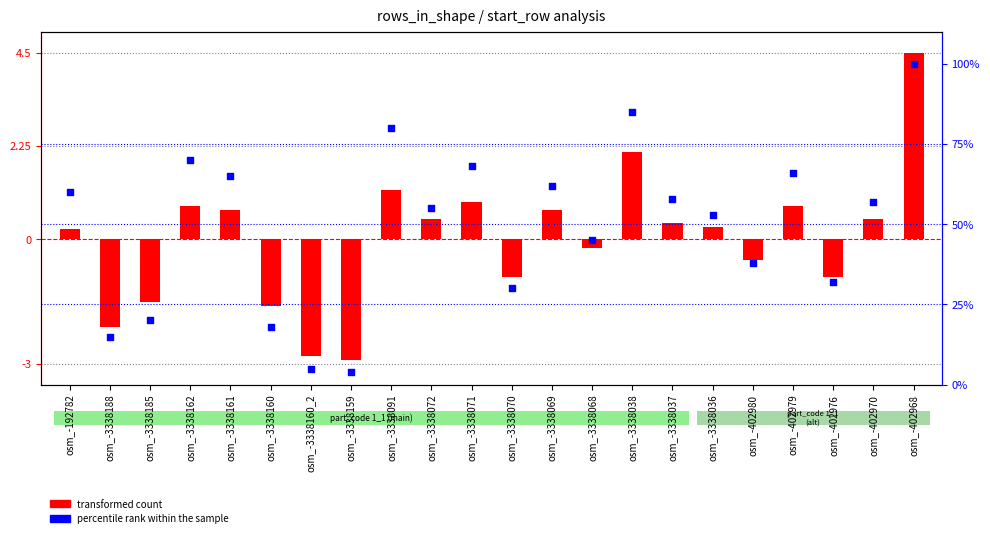

Between osm_-3338071 and osm_-3338188, which is larger?

osm_-3338071